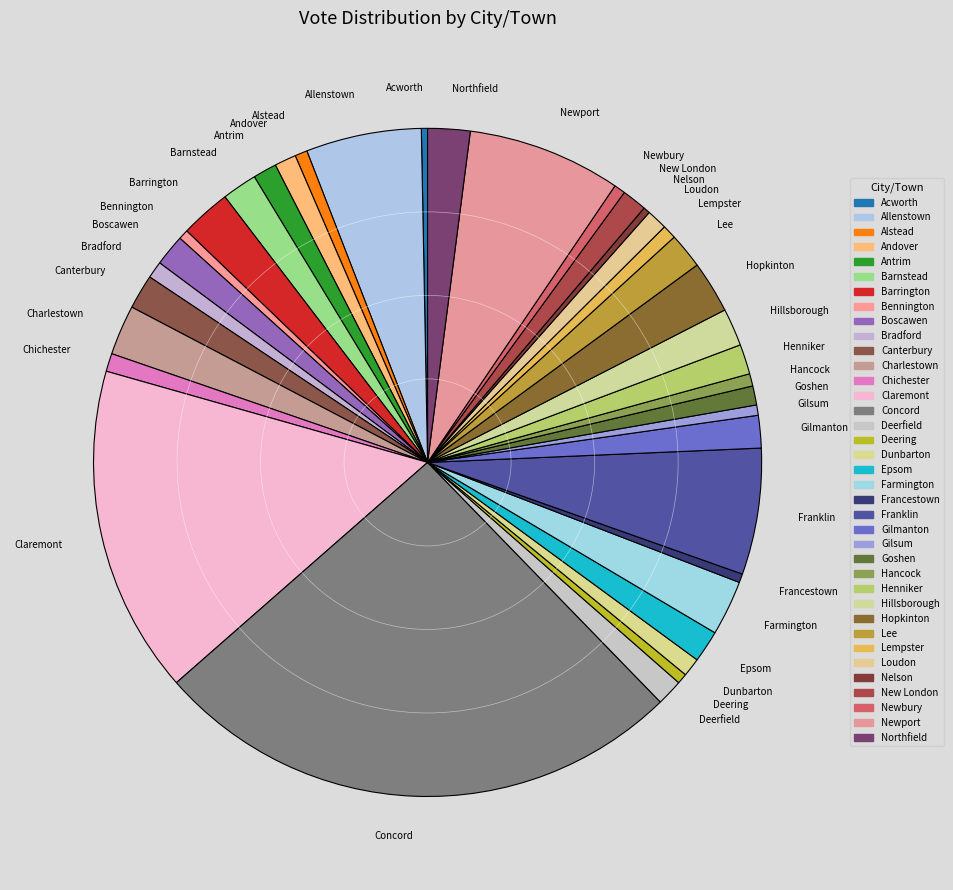

Approximately how many times larger is the value at Claremont compared to Goshen?

17.2